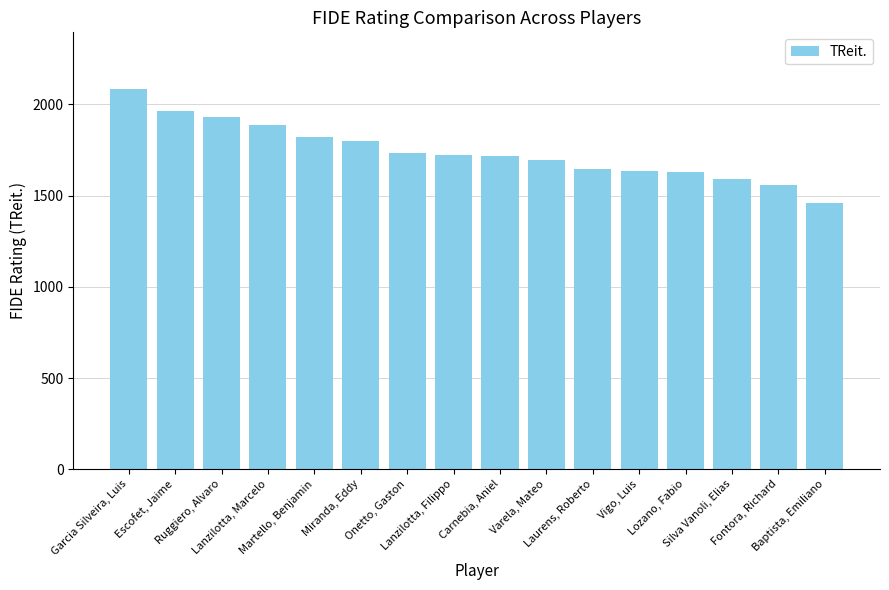

True or false: the data shows 437 at Varela, Mateo.

False